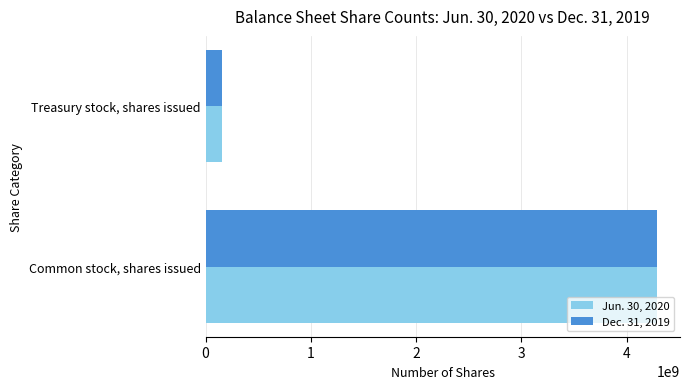

The value of Jun. 30, 2020 at Common stock, shares issued is 1807899569. True or false?

False